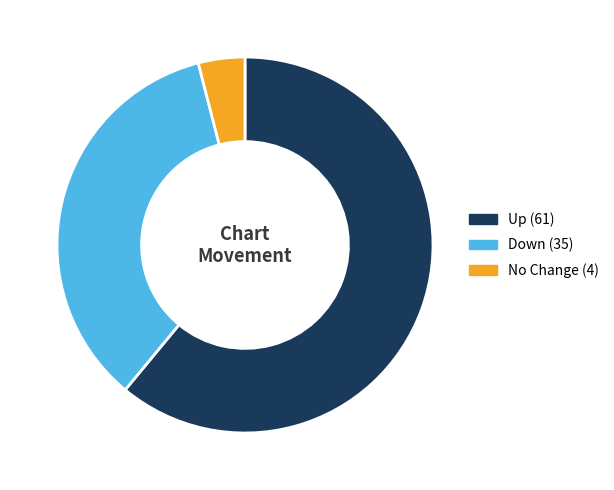

Is there a majority slice in this chart?

Yes